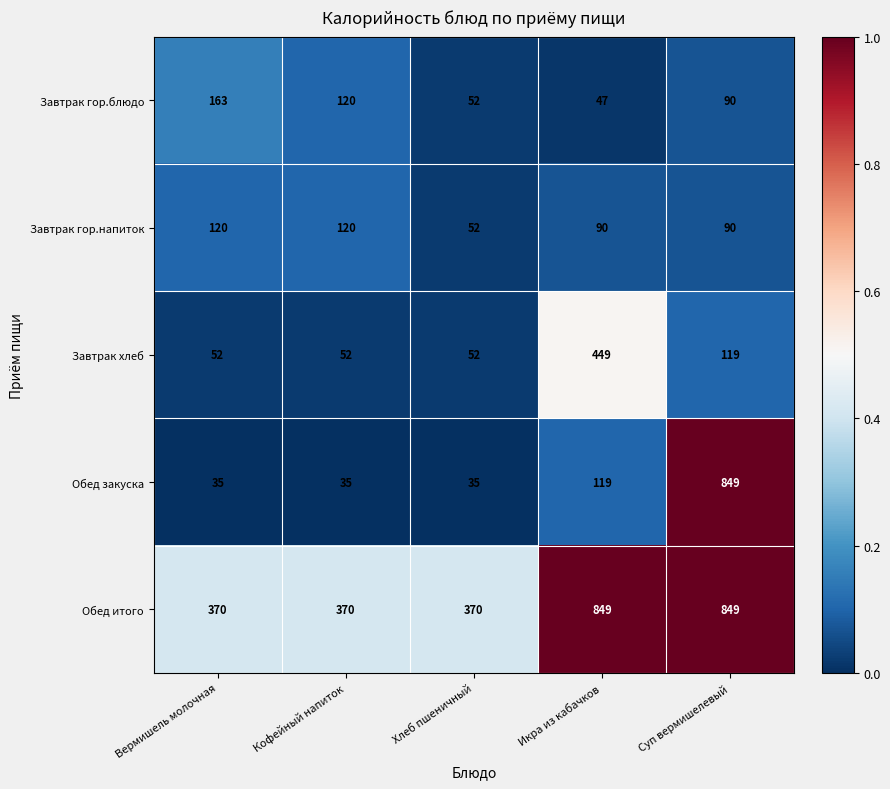

Is it true that Завтрак гор.напиток equals 50 at Суп вермишелевый?

False